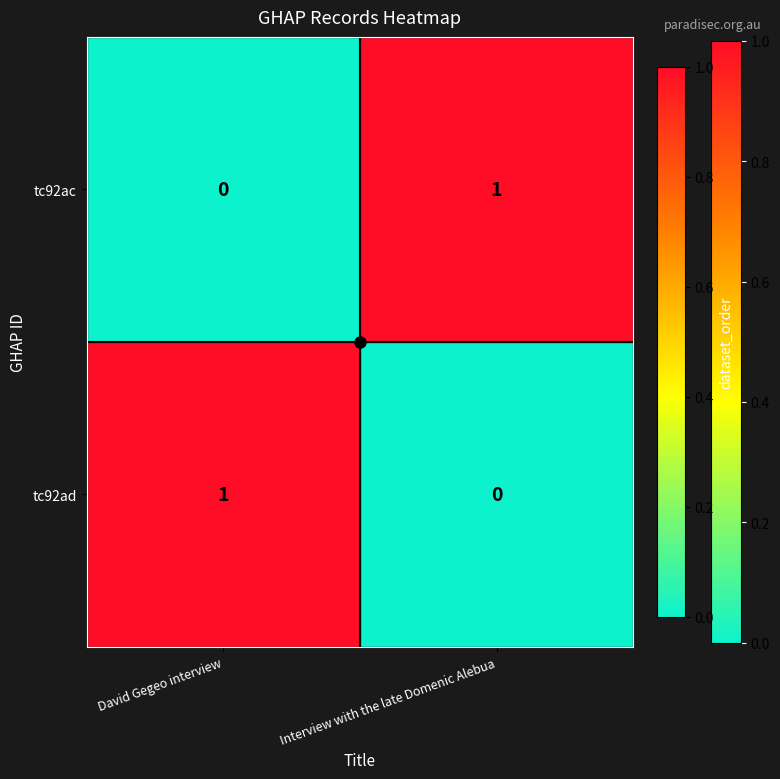

At which label is tc92ac closest to 0?

David Gegeo interview